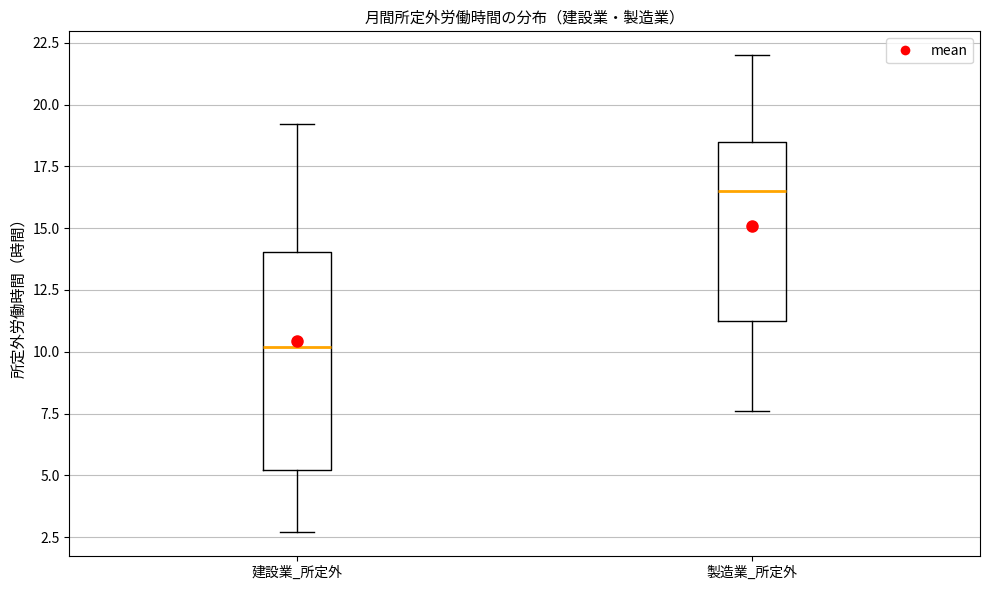

Which box has the lowest median line?

建設業_所定外